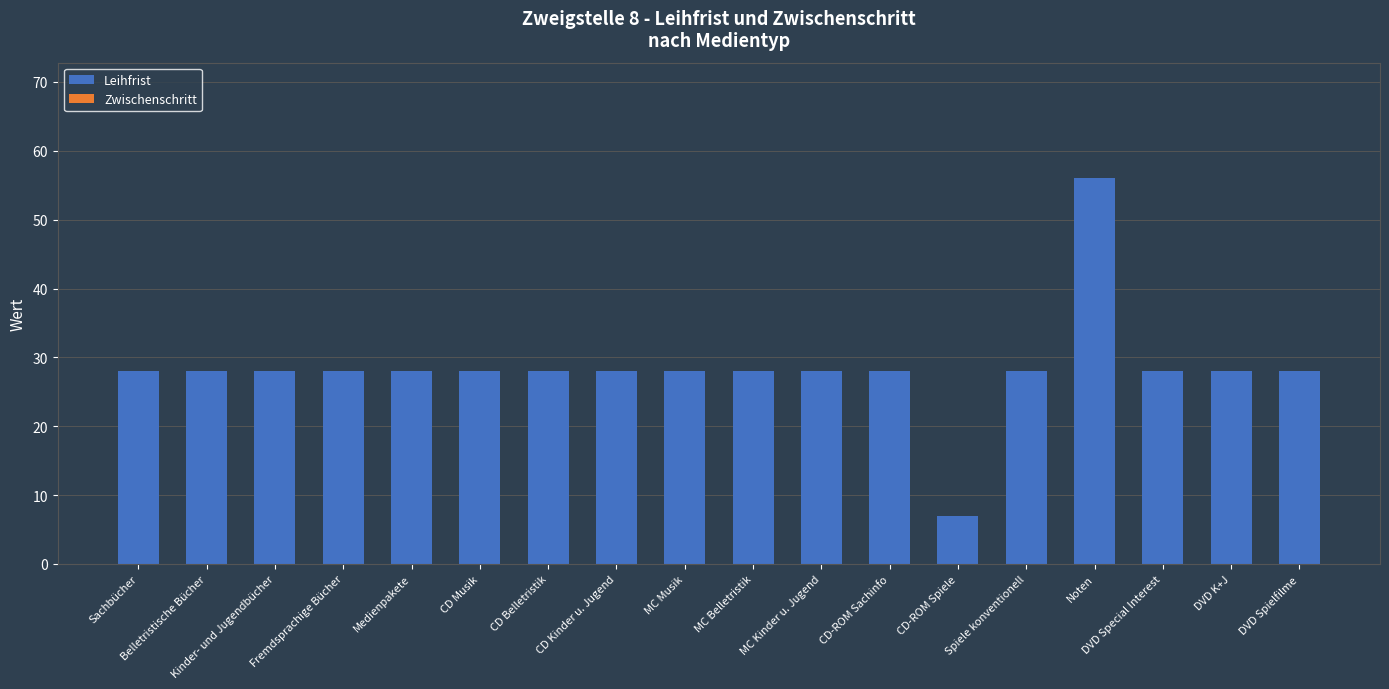

What is the ratio of the value at MC Musik to the value at Noten?

0.5